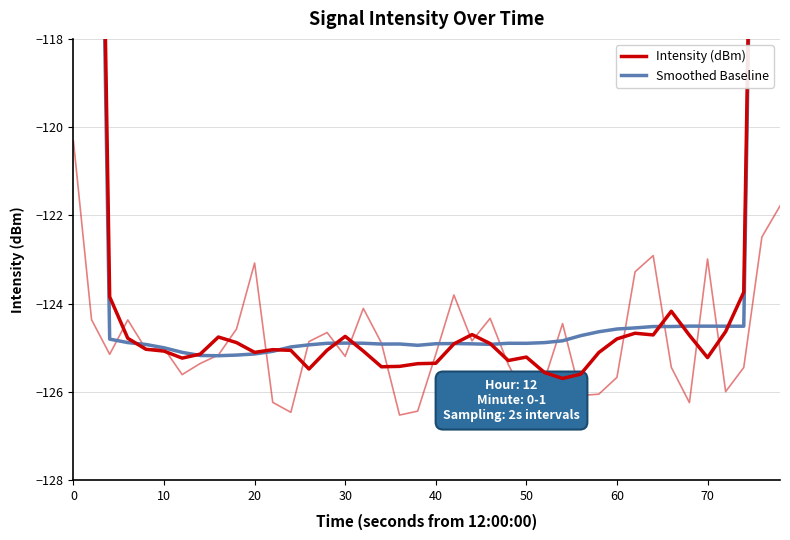

How many values in the Intensity (dBm) series exceed -125?

19